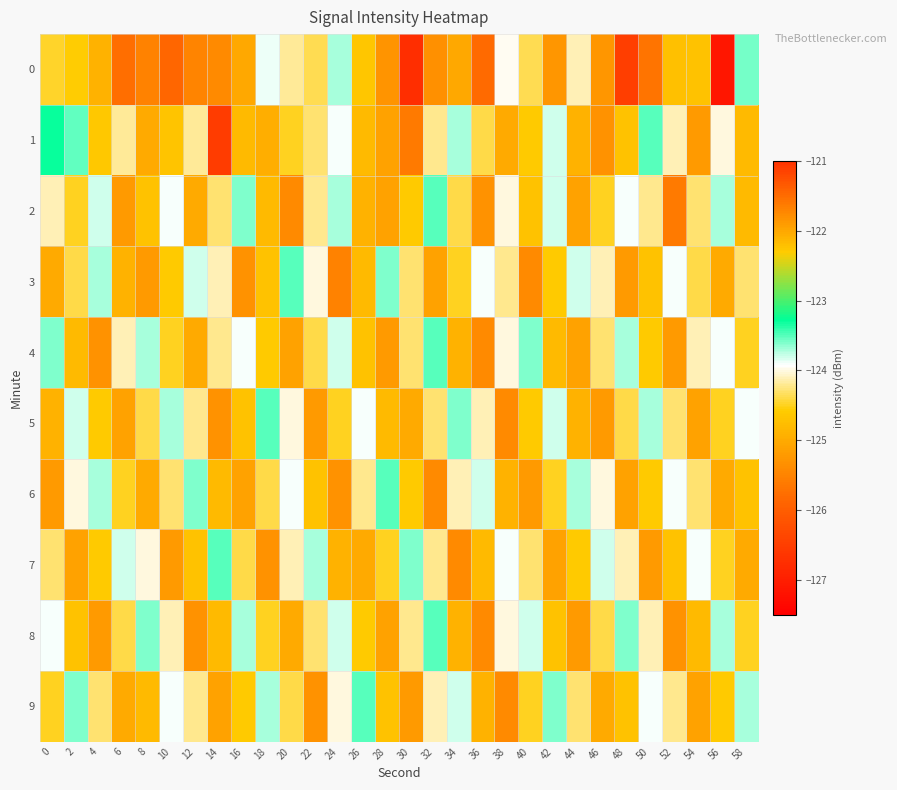

What is the minimum value shown in the chart?

-127.1